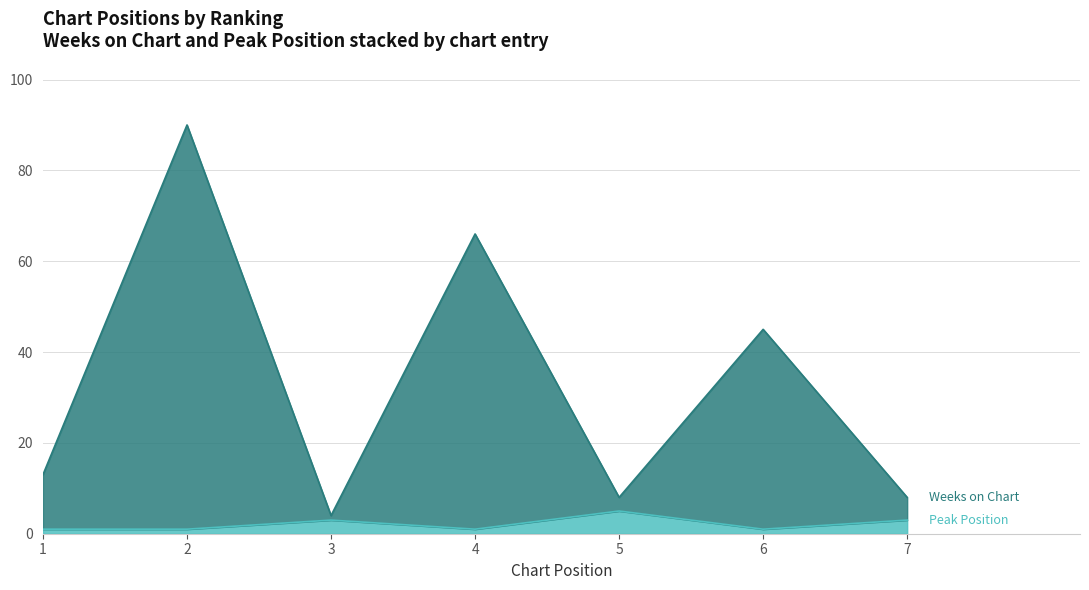

True or false: Peak Position and Weeks on Chart cross at least once.

False